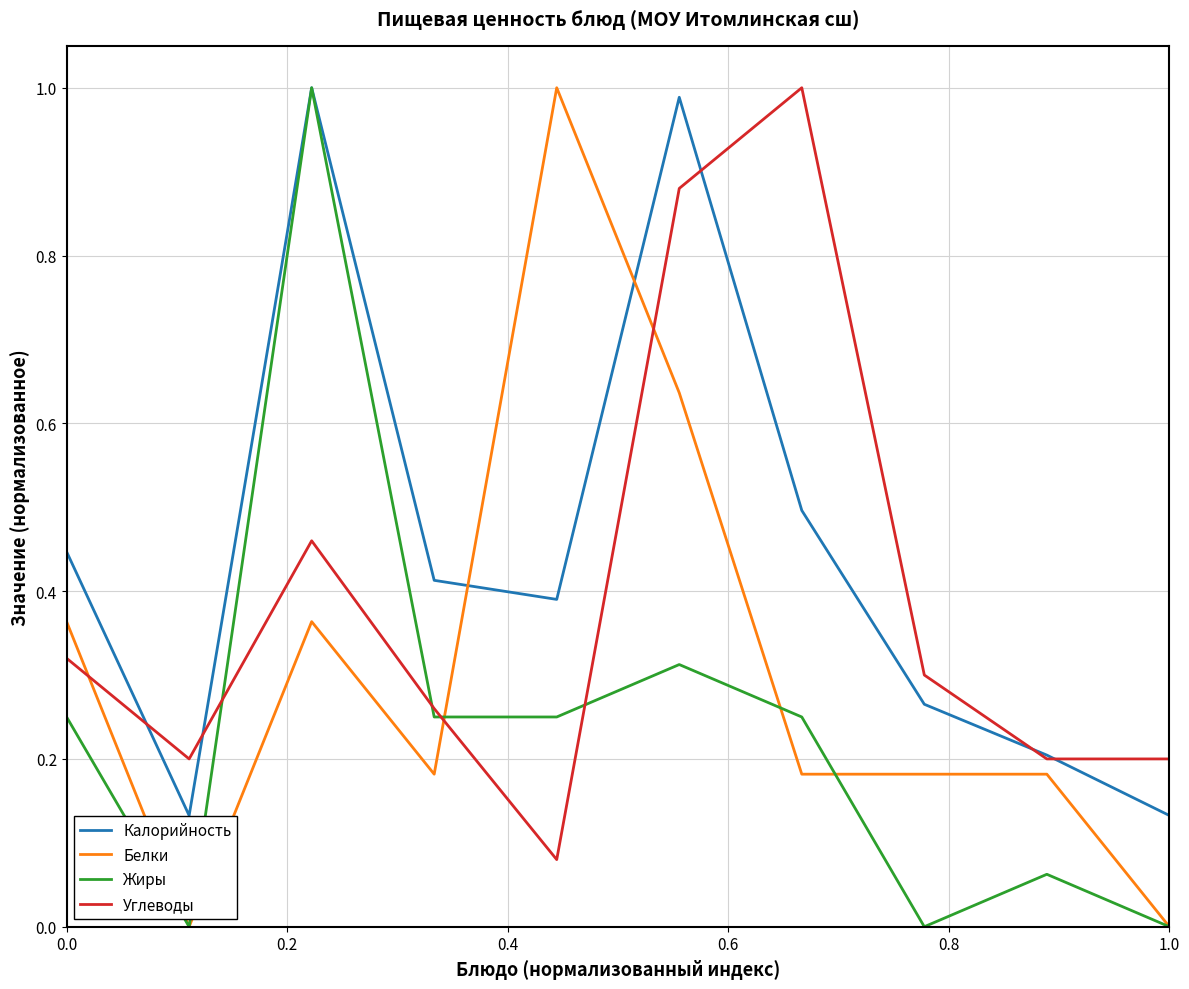

True or false: Углеводы and Белки intersect in this chart.

True